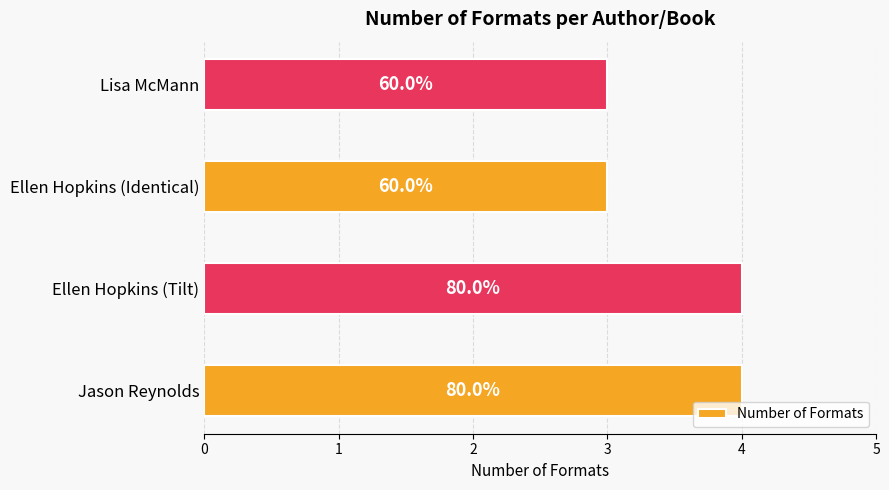

How many bars are there in total?

4